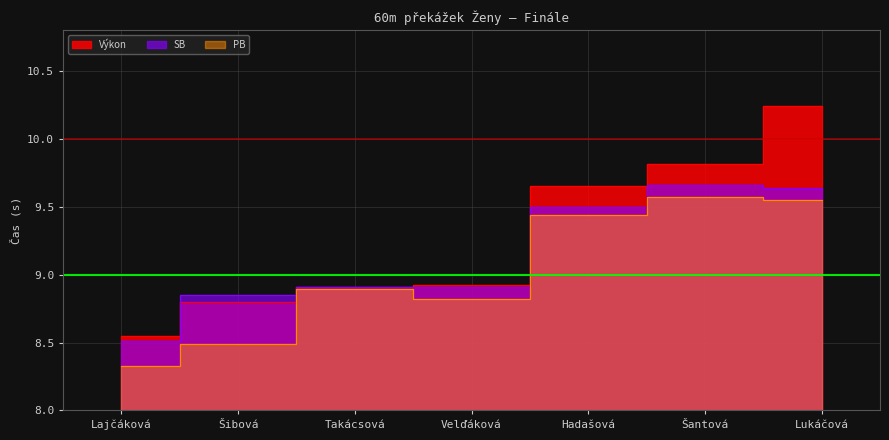

At which category is the sum across all series the highest?

Lukáčová